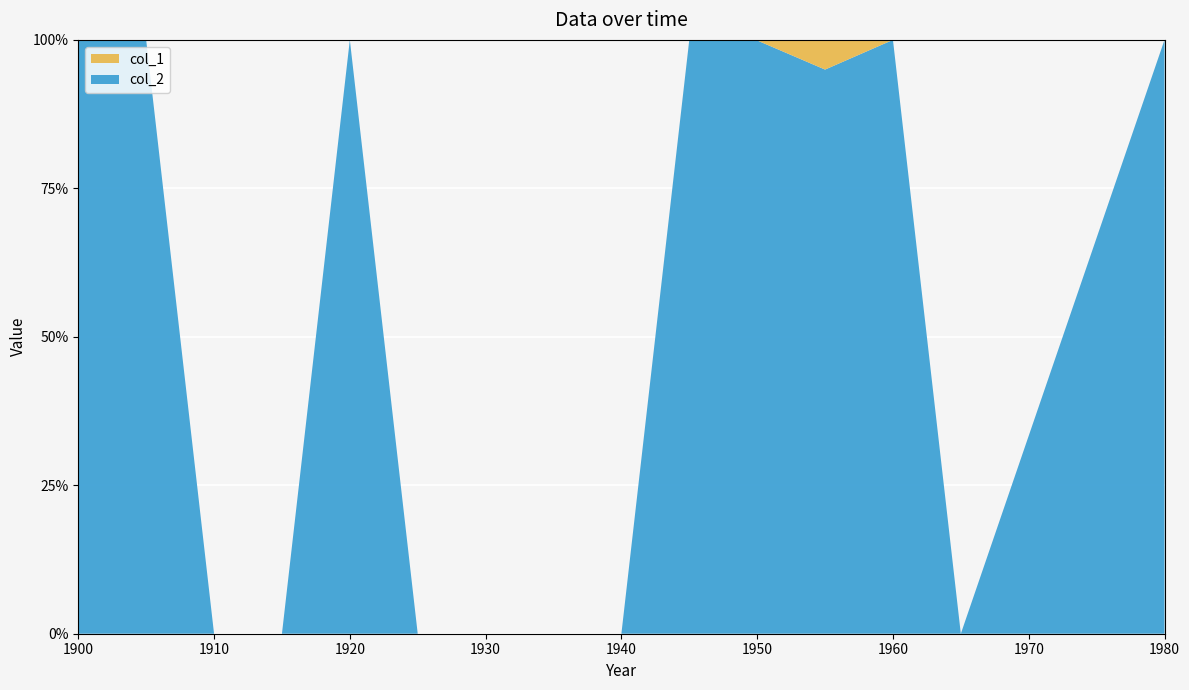

Reading left to right, list all the values displayed in this chart.

col_2: 1900=557534	1905=435217	1910=0	1915=0	1920=28404	1925=0	1930=0	1935=0	1940=0	1945=86293	1950=2115	1955=19	1960=5486	1965=0	1980=1115068
col_1: 1900=21	1905=2	1910=0	1915=0	1920=1	1925=0	1930=0	1935=0	1940=0	1945=14	1950=2	1955=1	1960=0	1965=0	1980=41